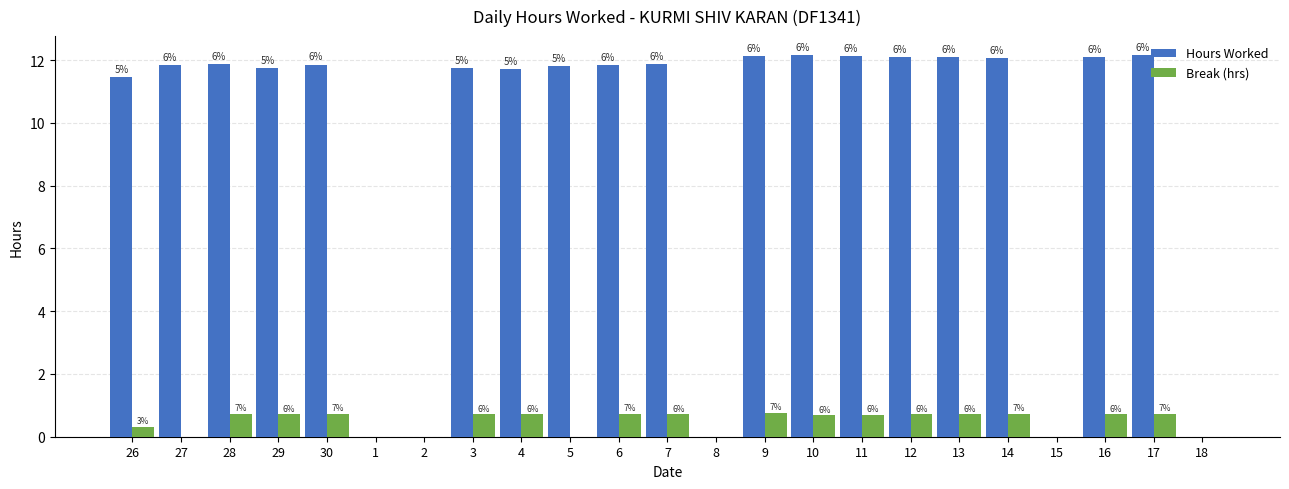

How many groups of bars are there?

23